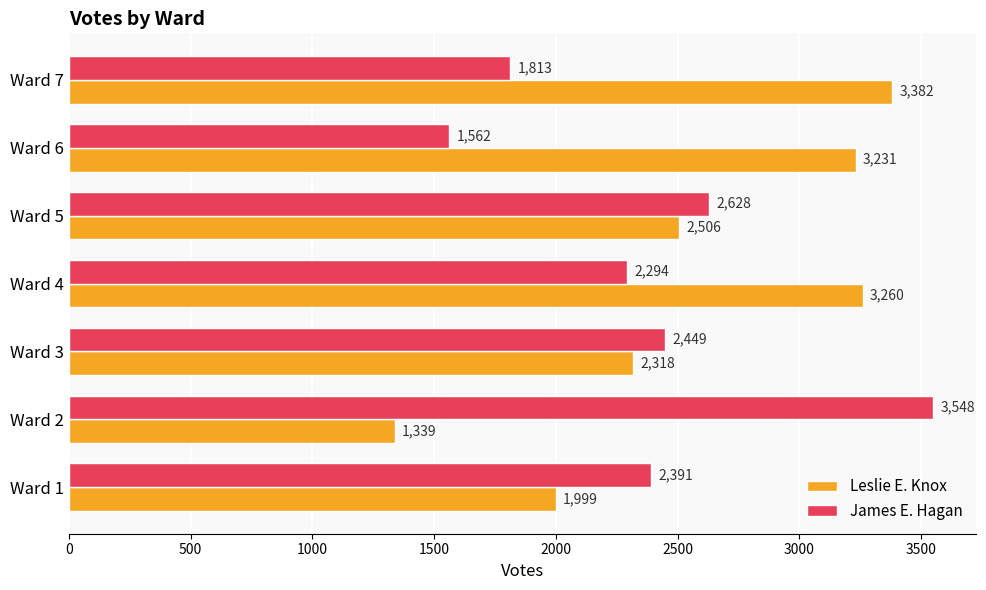

Which series changed the most between Ward 1 and Ward 7?

Leslie E. Knox